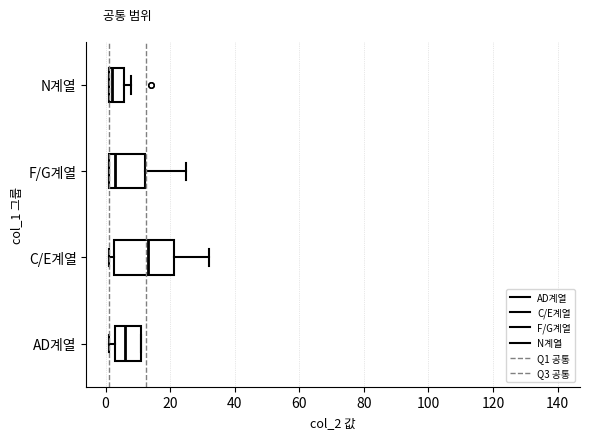

Comparing the boxes themselves (not the whiskers), which one is the widest?

C/E계열